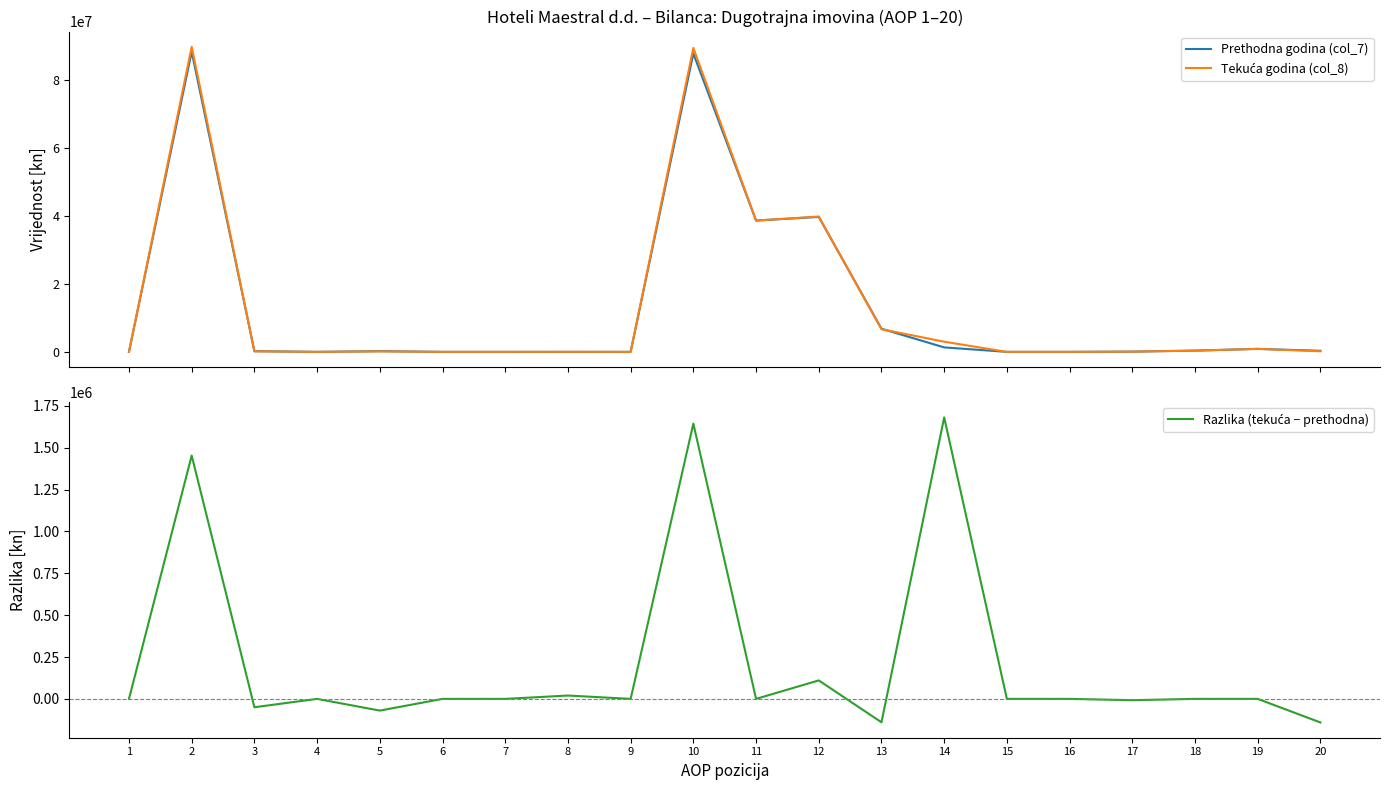

In Tekuća godina (col_8), how many points are lower than both neighbors (excluding endpoints)?

3